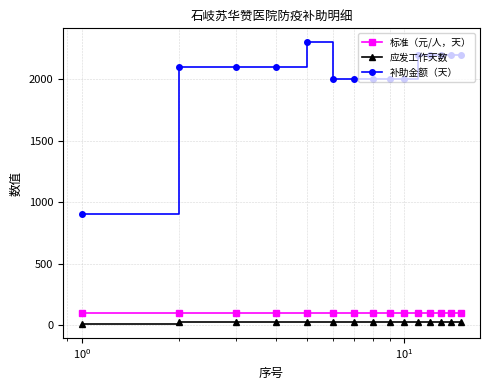

What is the lowest value of the 补助金额（天） series?

900